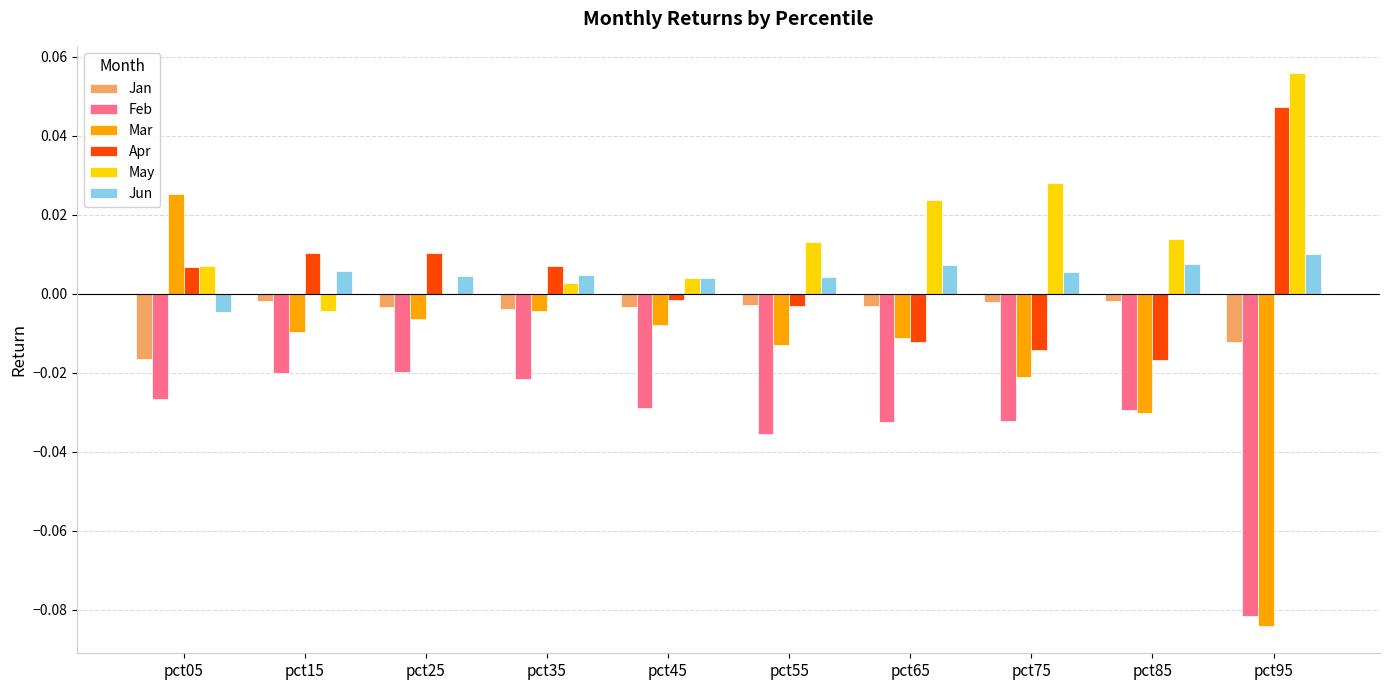

Which series has the largest range (max minus min)?

Mar